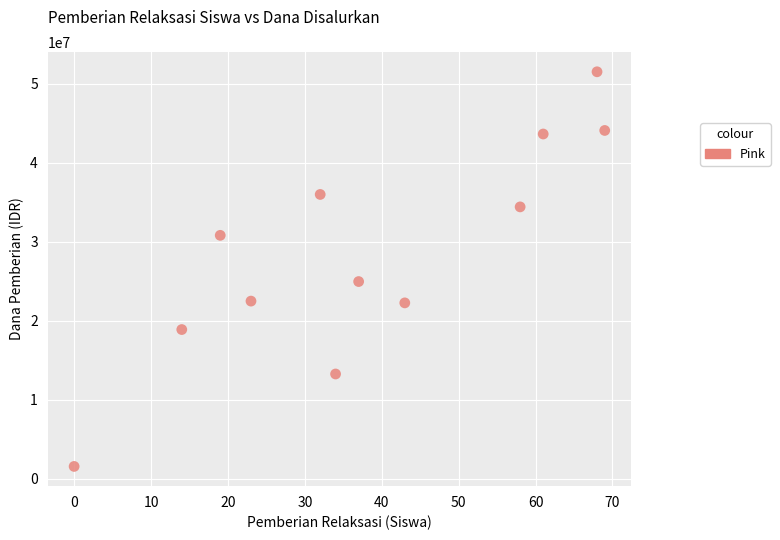

What is the average Y value?

28668750